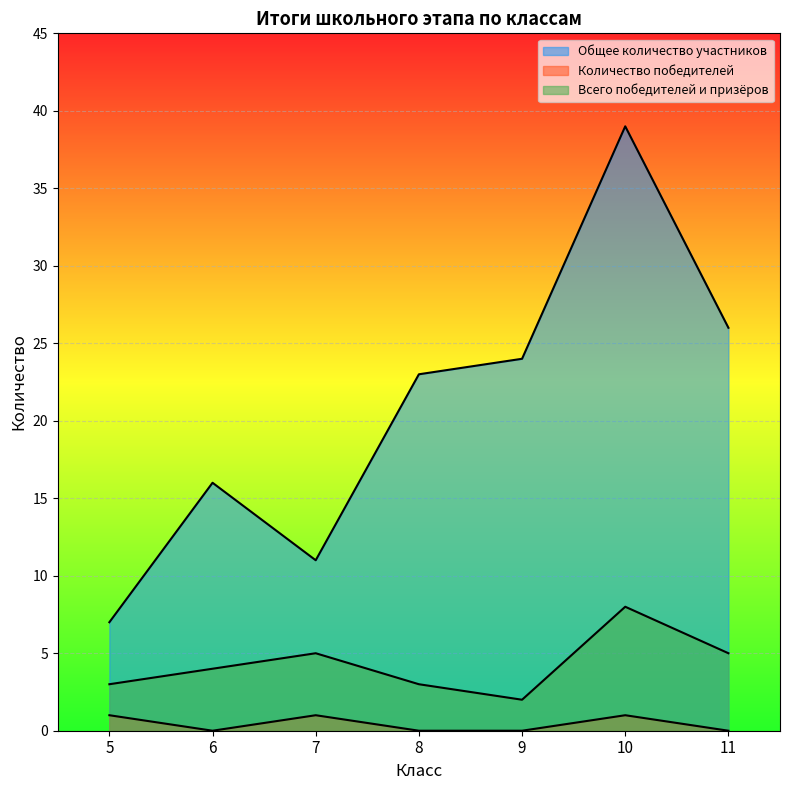

The value of Количество победителей at 5 is 1. True or false?

True